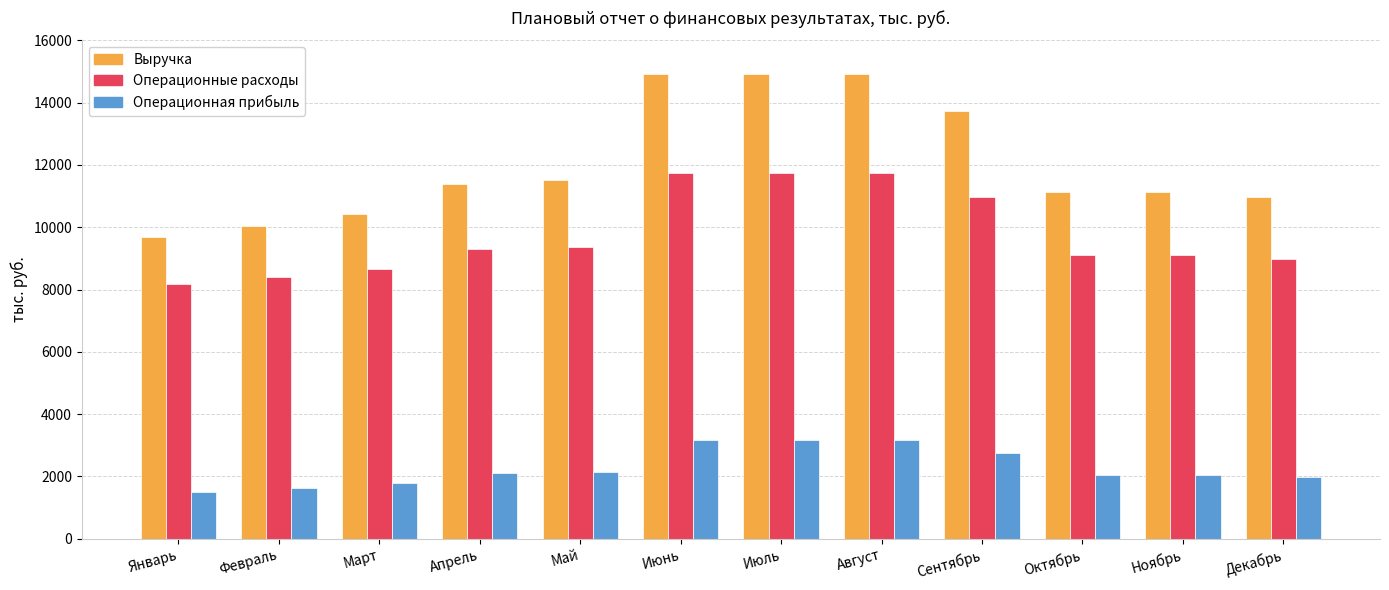

How many data points in Операционные расходы are less than 9297?

6